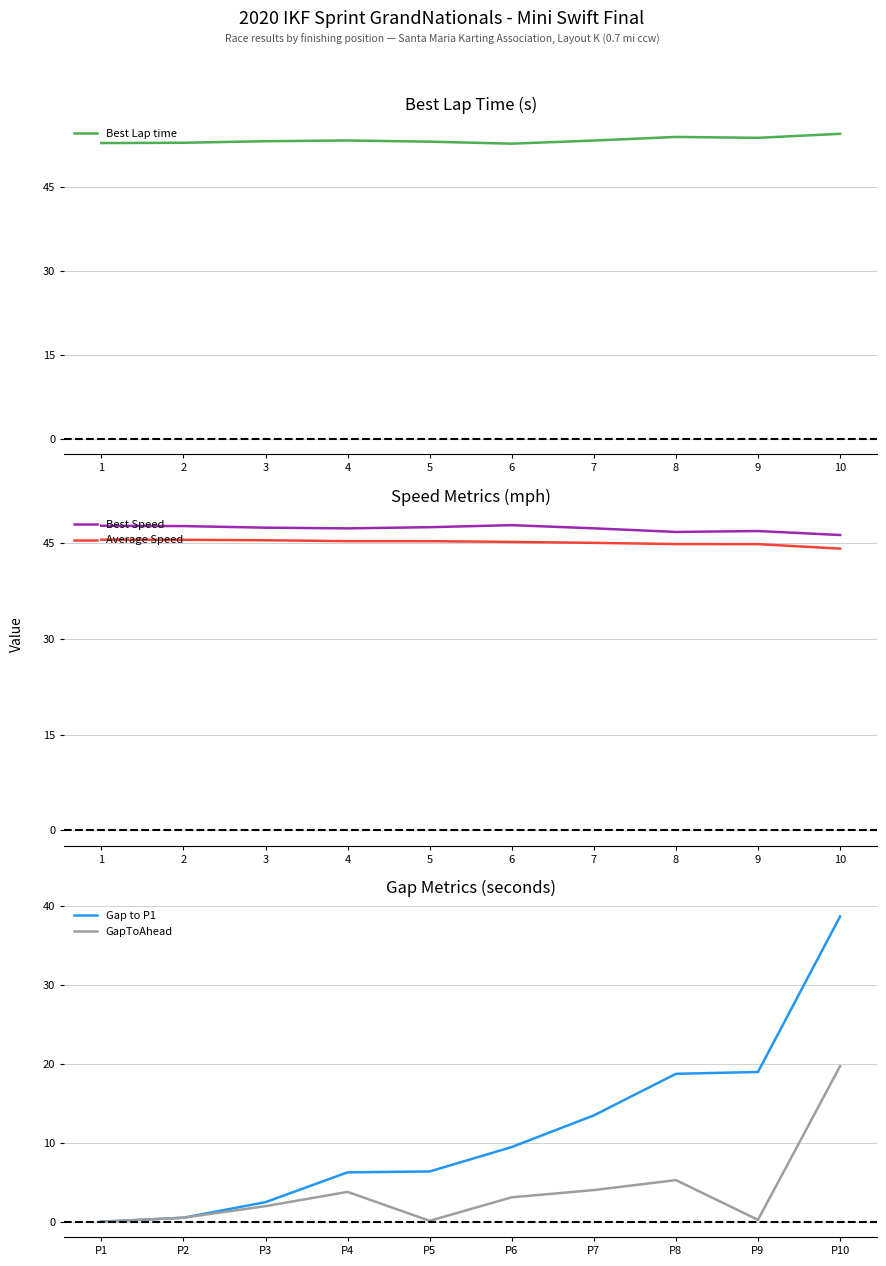

Does the chart display data point markers on the line(s)?

No